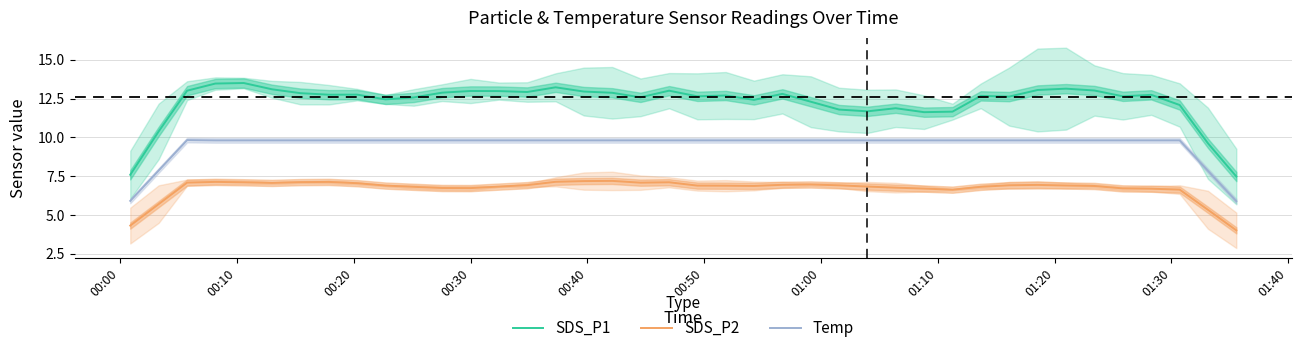

List the series in order of their peak value, highest first.

SDS_P1, Temp, SDS_P2